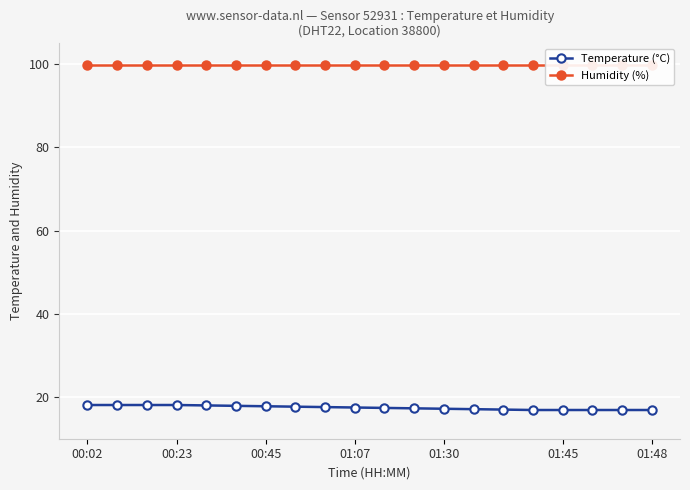

Between 11 and 7, which is larger?

7